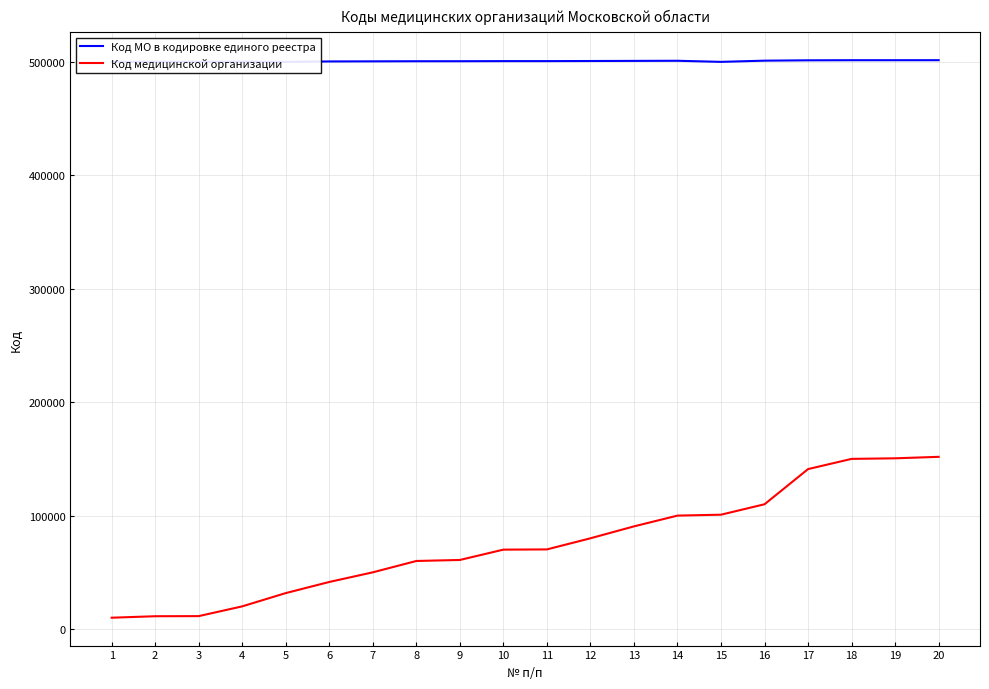

What is the difference between the Код медицинской организации values at 11 and 17?

70800